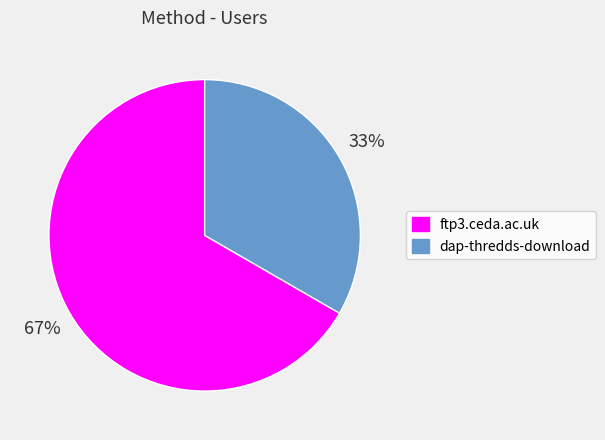

Rank the categories by value from lowest to highest.

dap-thredds-download, ftp3.ceda.ac.uk